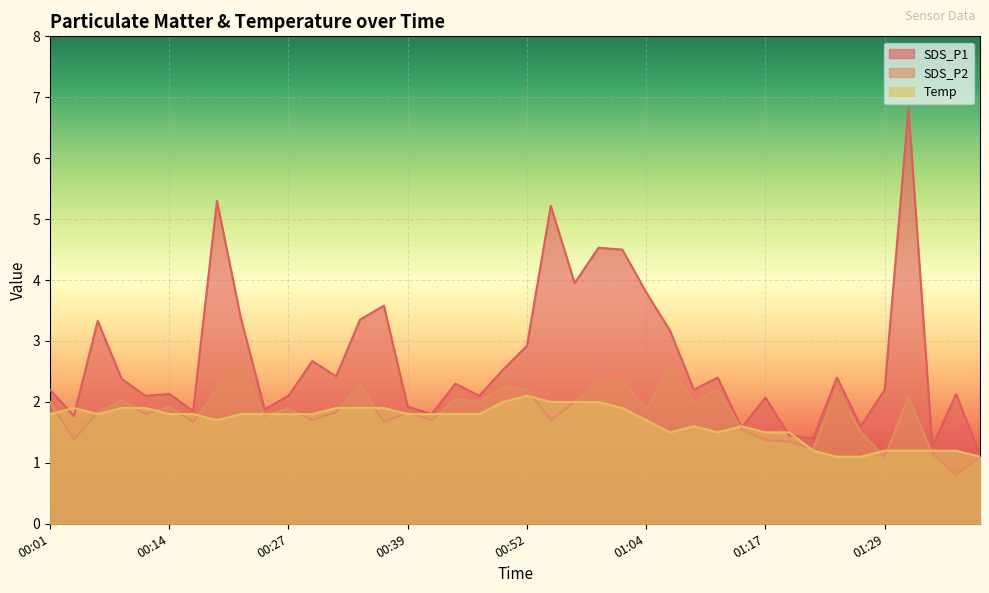

Reading left to right, extract all data points from this chart.

SDS_P1: 00:01=2.2	00:04=1.8	00:07=3.3	00:09=2.4	00:12=2.1	00:14=2.1	00:16=1.9	00:19=5.3	00:21=3.4	00:24=1.9	00:27=2.1	00:29=2.7	00:32=2.4	00:34=3.4	00:37=3.6	00:39=1.9	00:42=1.8	00:44=2.3	00:47=2.1	00:49=2.5	00:52=2.9	00:54=5.2	00:57=4.0	00:59=4.5	01:02=4.5	01:04=3.8	01:07=3.2	01:09=2.2	01:12=2.4	01:14=1.6	01:17=2.1	01:19=1.4	01:21=1.4	01:24=2.4	01:26=1.6	01:29=2.2	01:31=6.8	01:34=1.3	01:36=2.1	01:39=1.1
SDS_P2: 00:01=2.0	00:04=1.4	00:07=1.8	00:09=2.0	00:12=1.8	00:14=1.9	00:16=1.7	00:19=2.2	00:21=2.6	00:24=1.8	00:27=1.9	00:29=1.7	00:32=1.8	00:34=2.3	00:37=1.7	00:39=1.8	00:42=1.7	00:44=2.0	00:47=2.0	00:49=2.2	00:52=2.2	00:54=1.7	00:57=2.0	00:59=2.3	01:02=2.4	01:04=1.9	01:07=2.6	01:09=2.0	01:12=2.2	01:14=1.6	01:17=1.4	01:19=1.4	01:21=1.2	01:24=2.2	01:26=1.5	01:29=1.1	01:31=2.1	01:34=1.1	01:36=0.8	01:39=1.1
Temp: 00:01=1.8	00:04=1.9	00:07=1.8	00:09=1.9	00:12=1.9	00:14=1.8	00:16=1.8	00:19=1.7	00:21=1.8	00:24=1.8	00:27=1.8	00:29=1.8	00:32=1.9	00:34=1.9	00:37=1.9	00:39=1.8	00:42=1.8	00:44=1.8	00:47=1.8	00:49=2.0	00:52=2.1	00:54=2.0	00:57=2.0	00:59=2.0	01:02=1.9	01:04=1.7	01:07=1.5	01:09=1.6	01:12=1.5	01:14=1.6	01:17=1.5	01:19=1.5	01:21=1.2	01:24=1.1	01:26=1.1	01:29=1.2	01:31=1.2	01:34=1.2	01:36=1.2	01:39=1.1